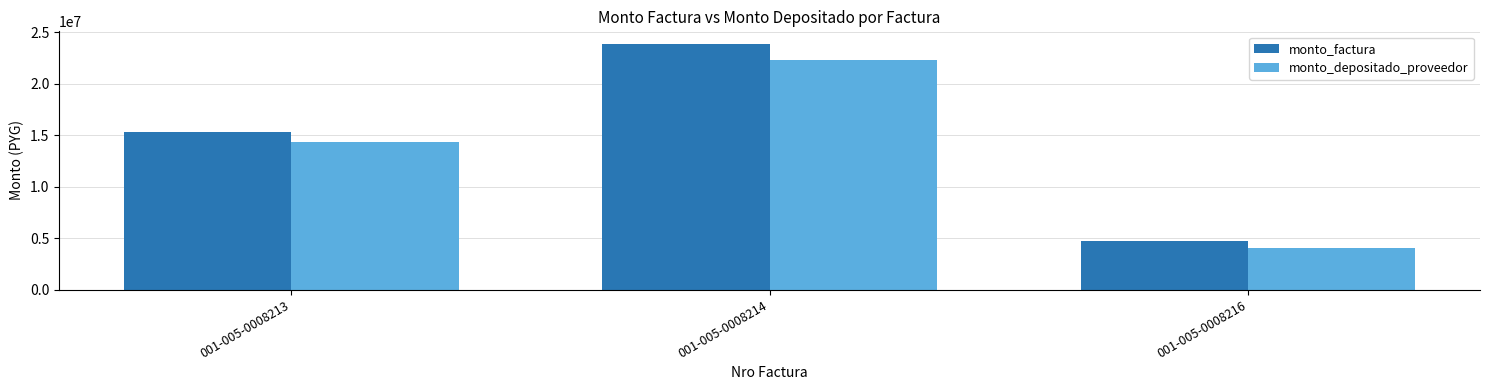

Rank the series at 001-005-0008214 from highest to lowest value.

monto_factura, monto_depositado_proveedor